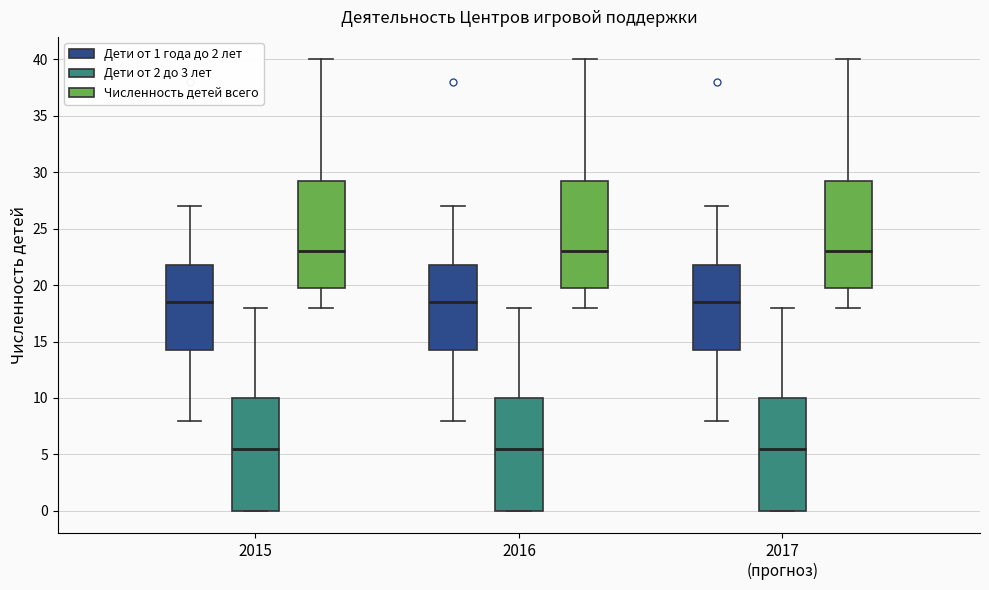

Where is the lower edge of the box for 2016 (Дети от 2 до 3 лет) on the y-axis? The values are not printed on the chart, so give them approximately, as read against the axis.

0.0